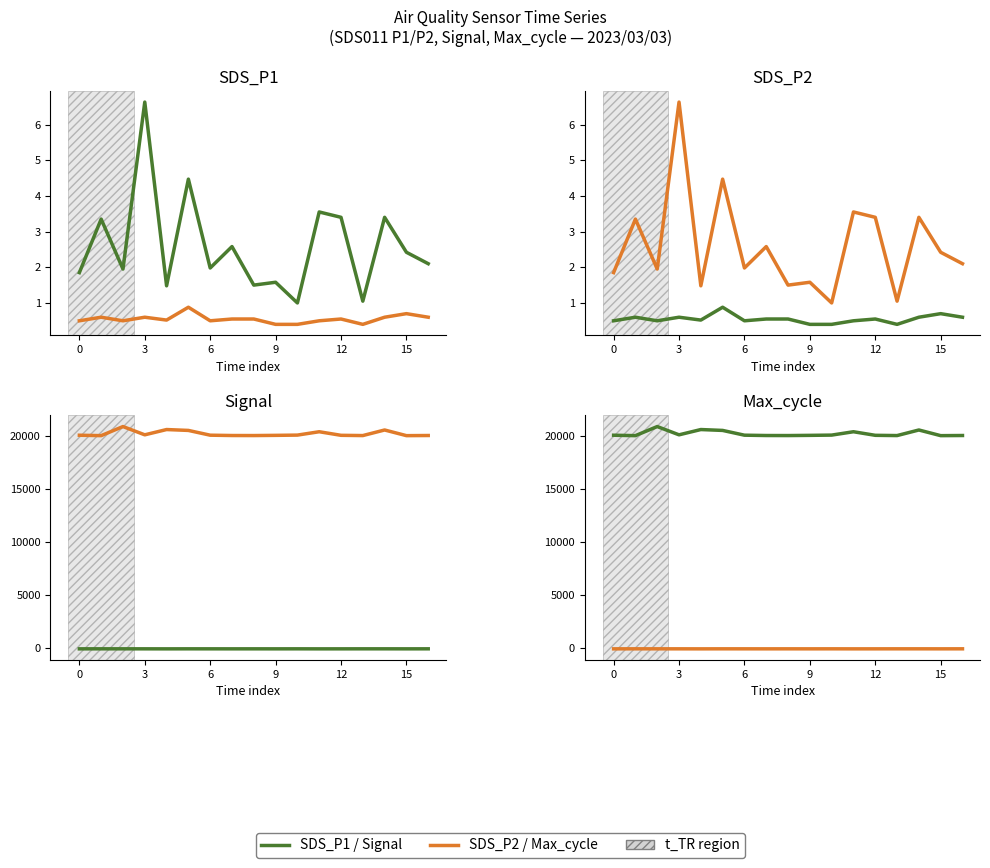

At which label does SDS_P2 reach its minimum?

9